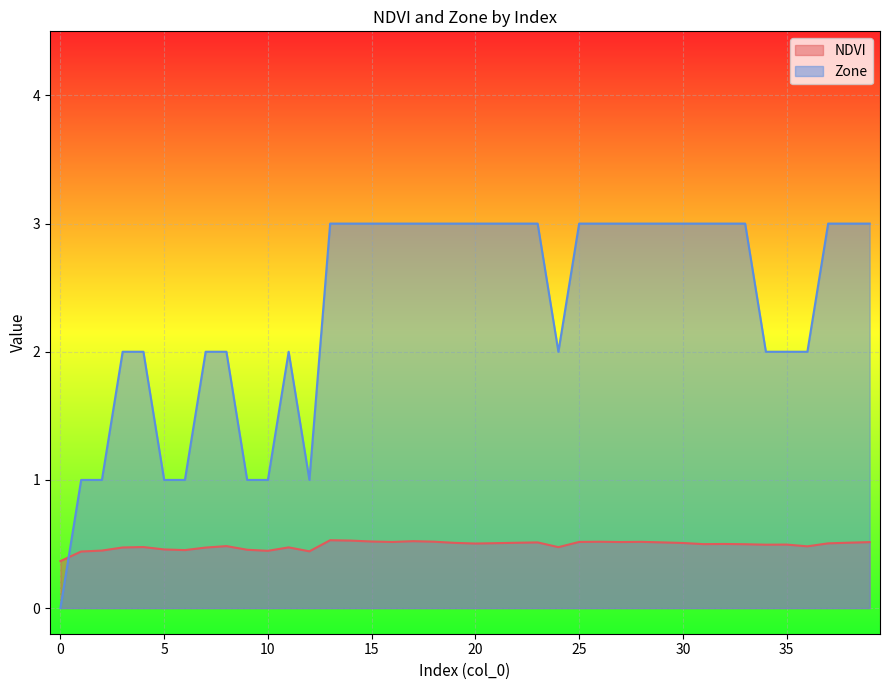

How many lines are shown in the chart?

2